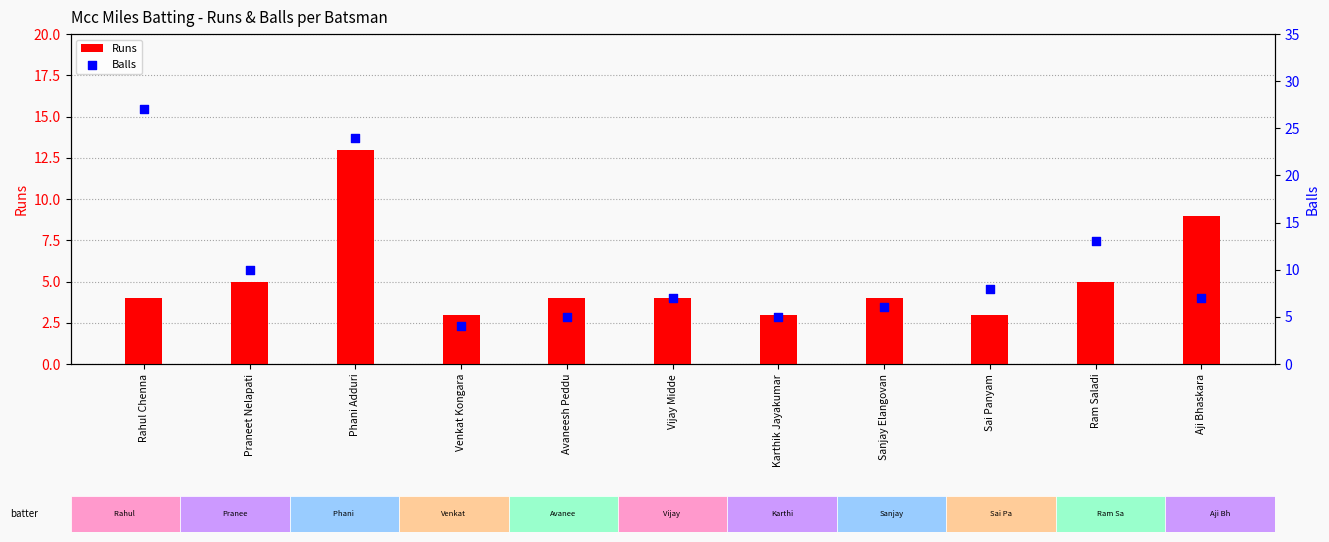

At how many categories does at least one series exceed 18?

2